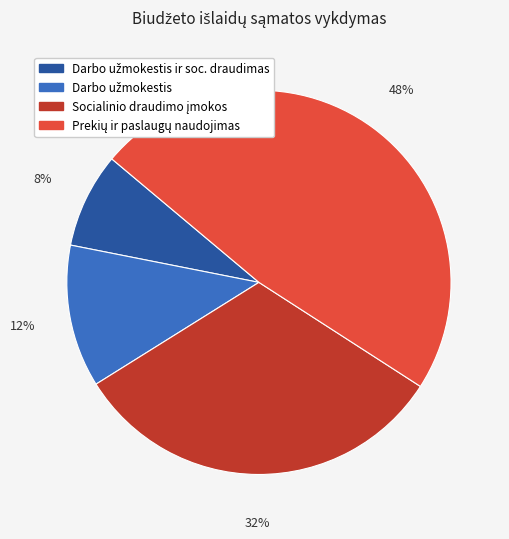

Does any single category account for the majority?

No